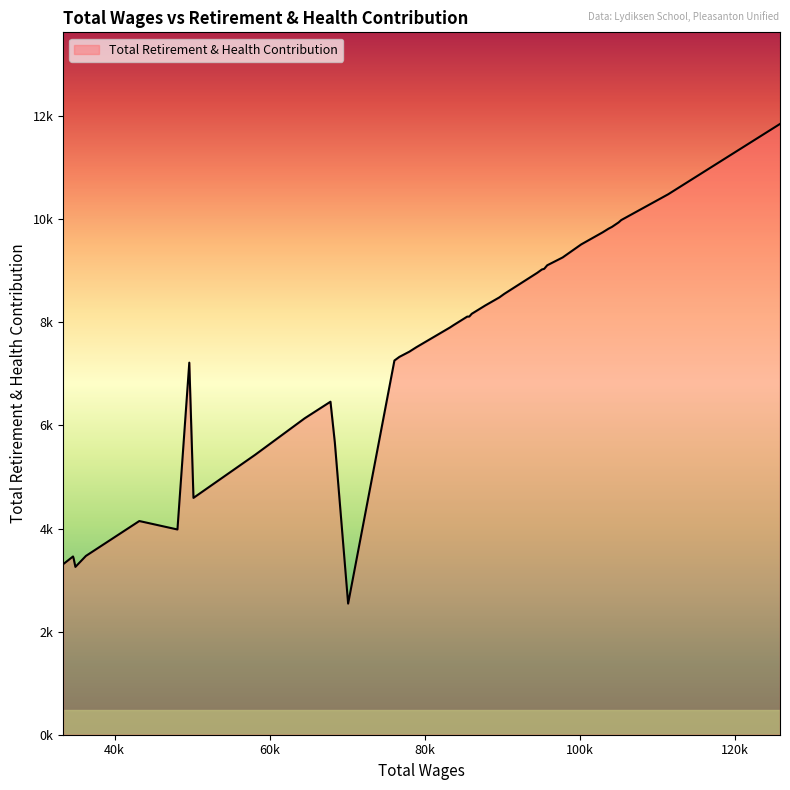

What is the value of the 20th point from the left?

8112